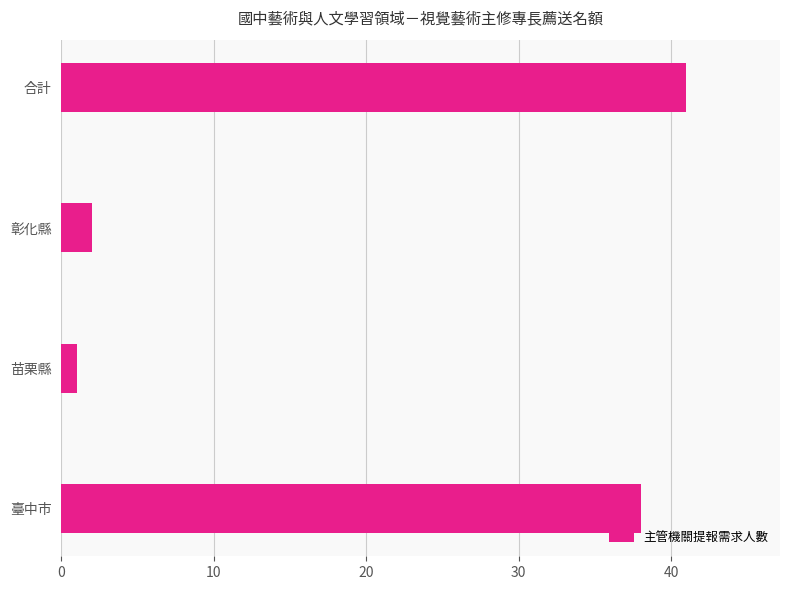

Reading bottom to top, extract all data points from this chart.

38	1	2	41